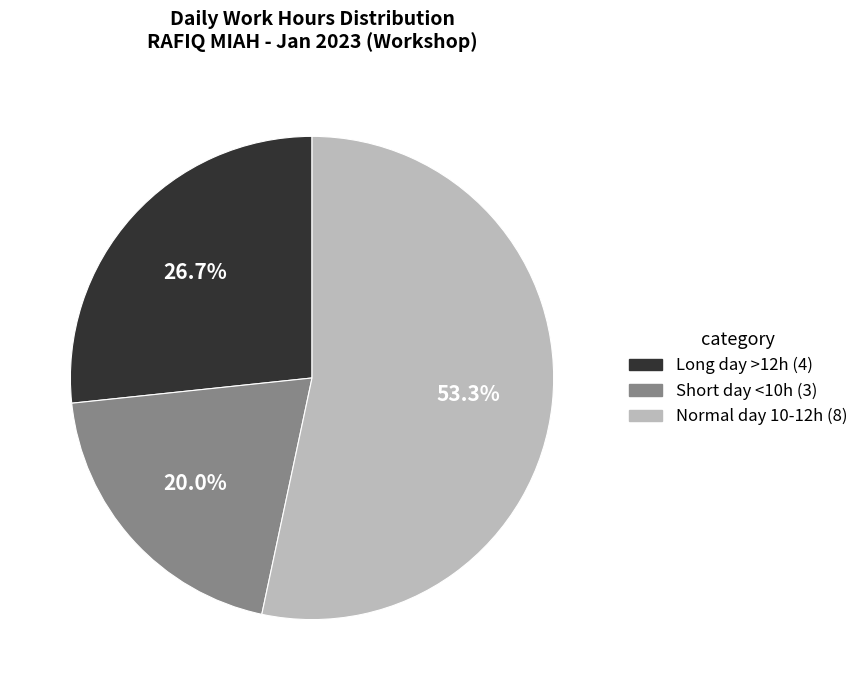

Is there a majority slice in this chart?

Yes